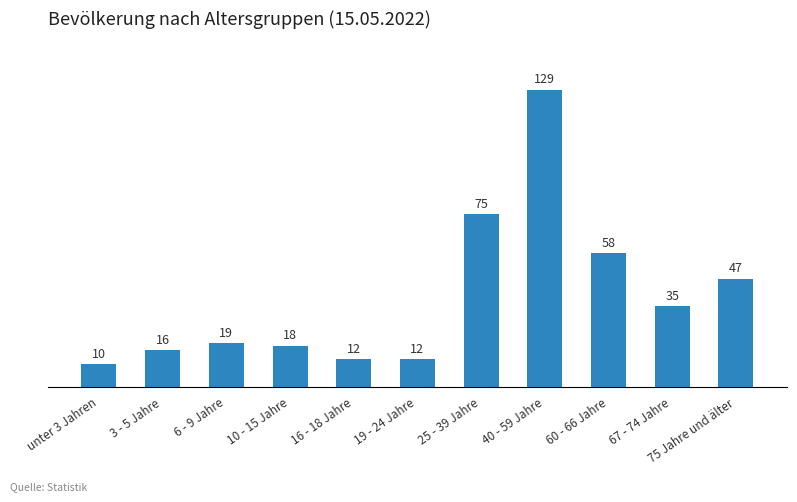

Which label corresponds to the smallest value in the chart?

unter 3 Jahren